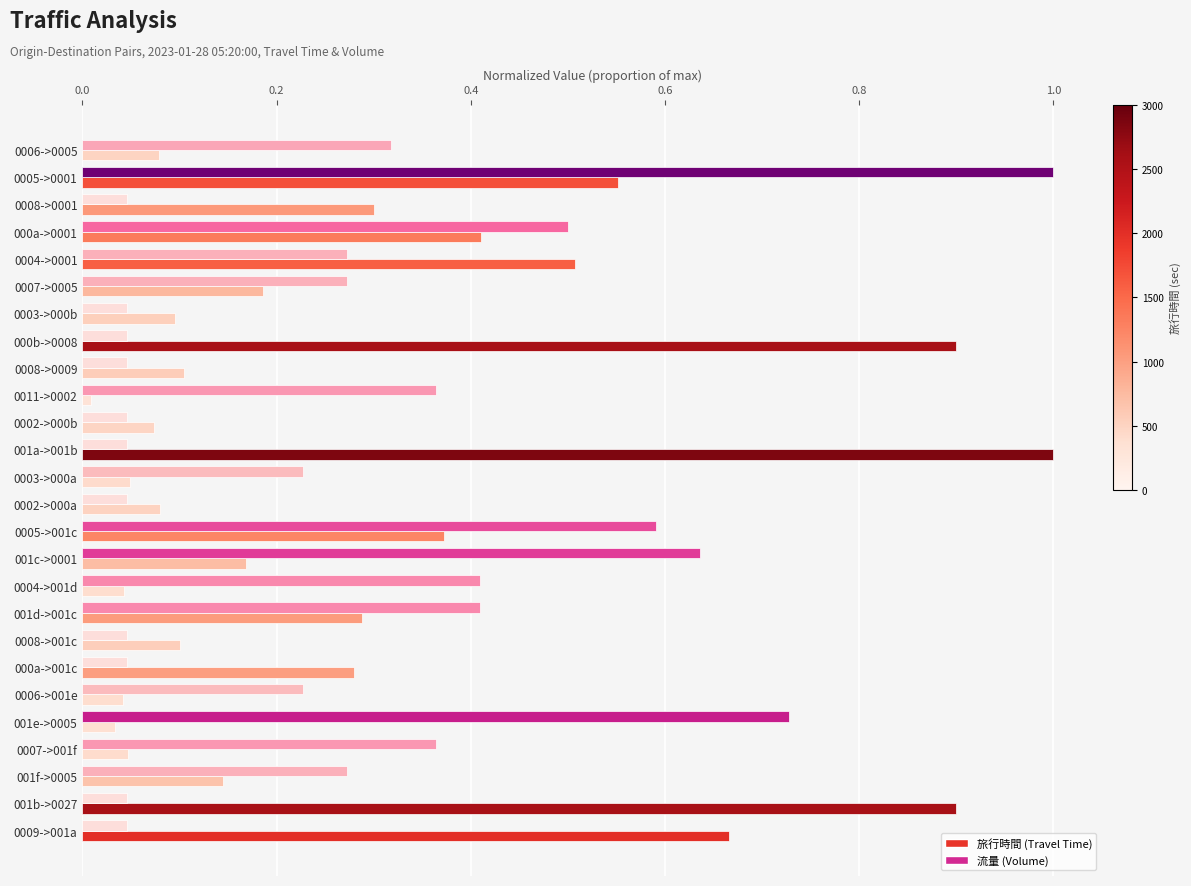

At which category is the sum across all series the highest?

0005->0001